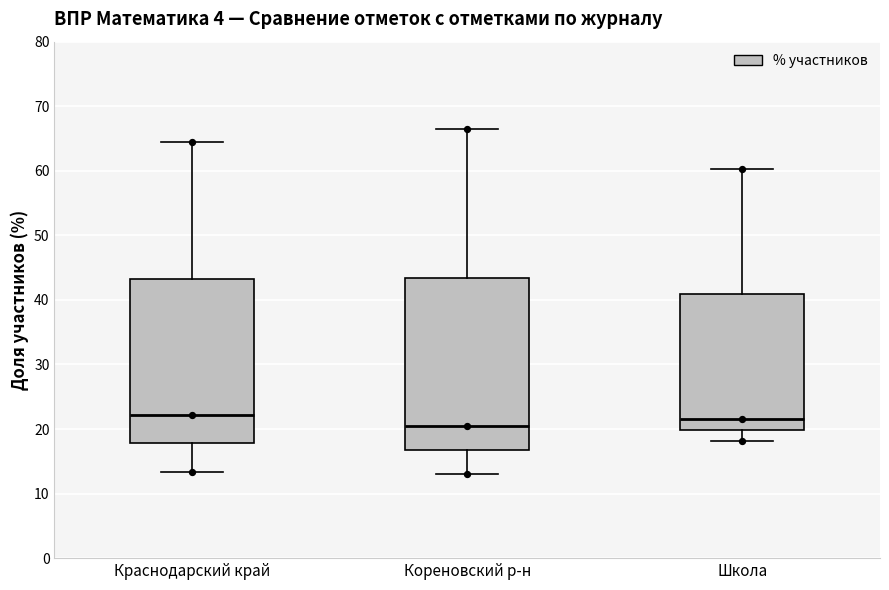

Comparing the boxes themselves (not the whiskers), which one is the tallest?

Кореновский р-н